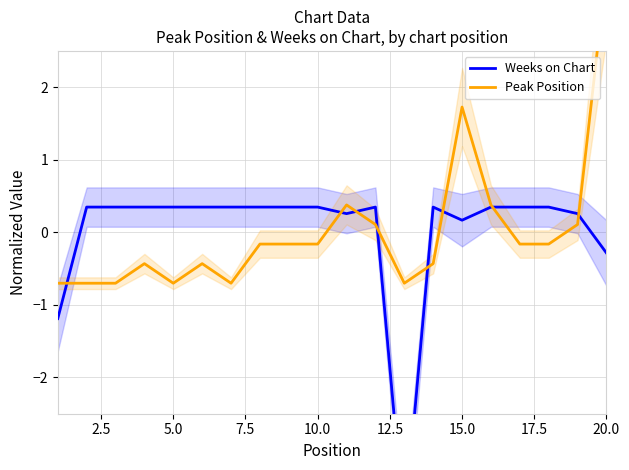

Reading right to left, list all the values displayed in this chart.

Weeks on Chart: -0.3	0.3	0.3	0.3	0.3	0.2	0.3	-4.1	0.3	0.3	0.3	0.3	0.3	0.3	0.3	0.3	0.3	0.3	0.3	-1.2
Peak Position: 3.6	0.1	-0.2	-0.2	0.4	1.7	-0.4	-0.7	0.1	0.4	-0.2	-0.2	-0.2	-0.7	-0.4	-0.7	-0.4	-0.7	-0.7	-0.7